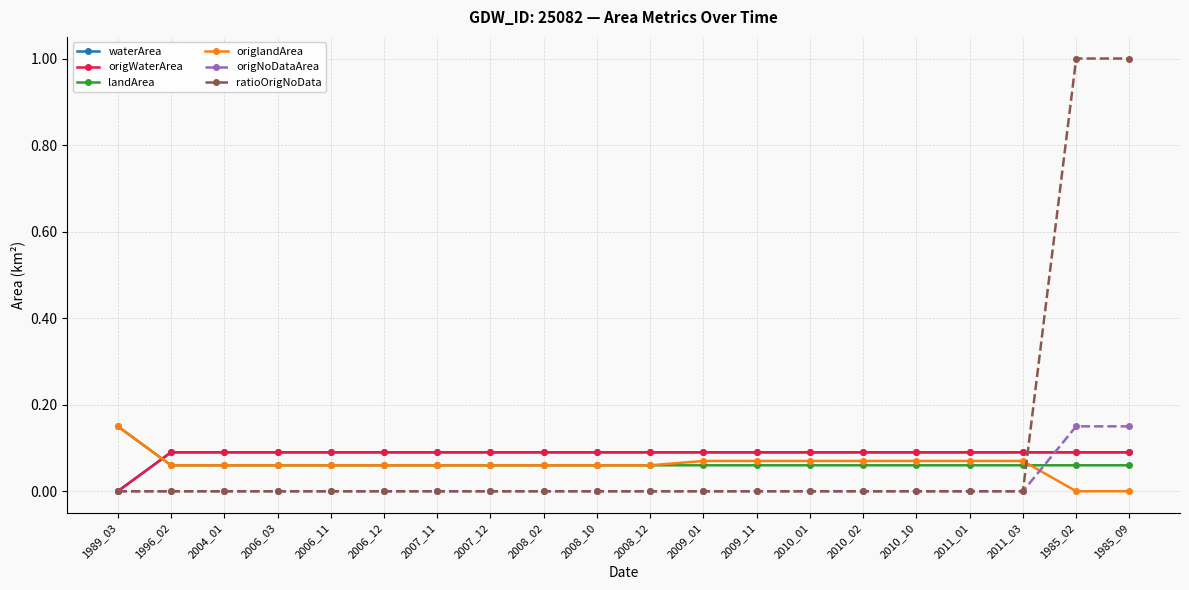

How many times do waterArea and origNoDataArea cross each other?

1